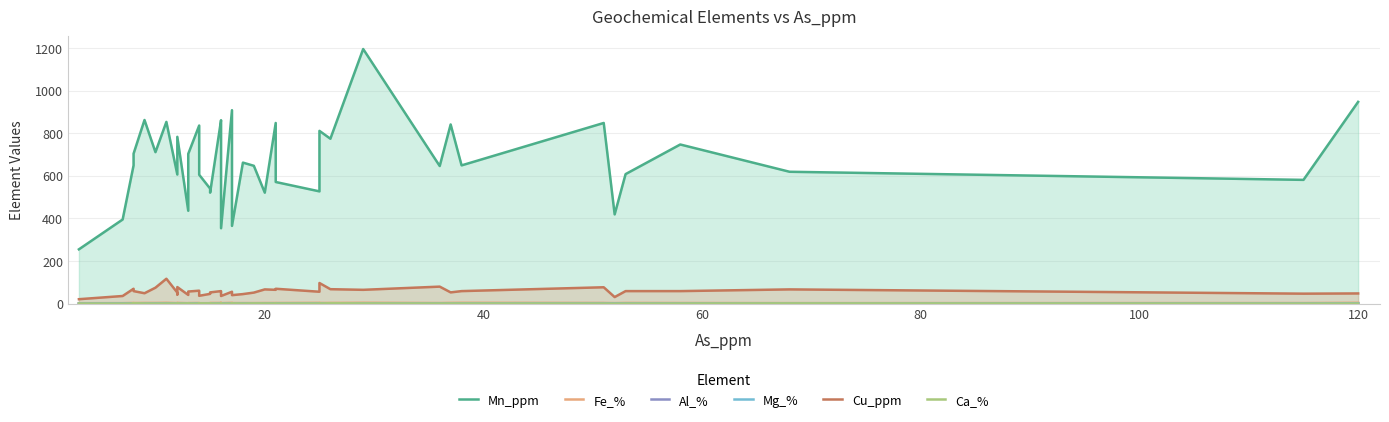

Does the chart display data point markers on the line(s)?

No